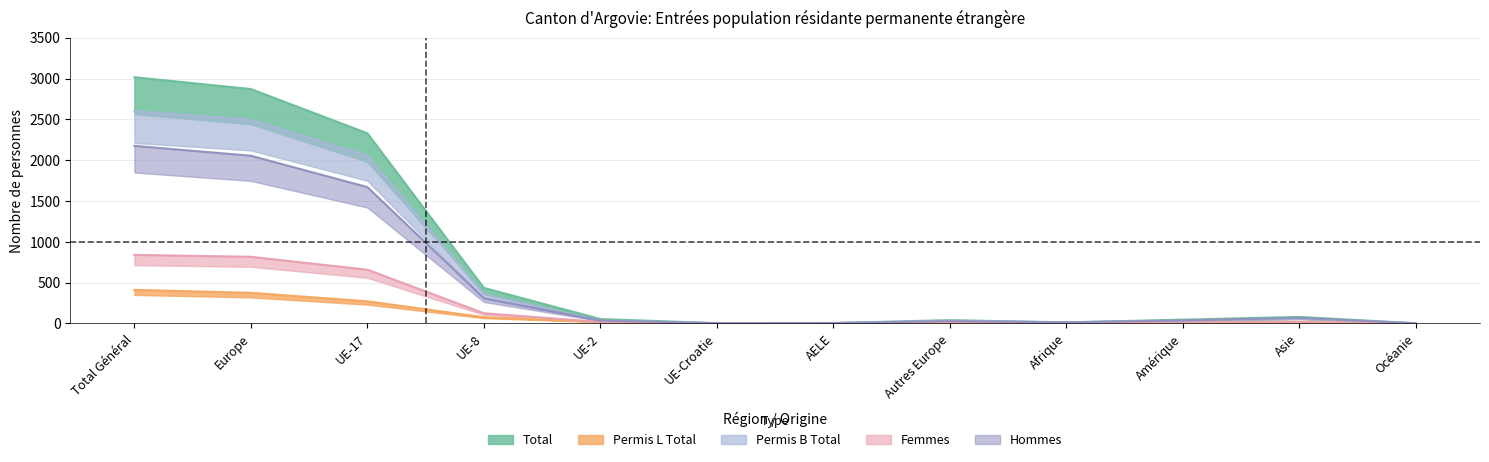

List the series in order of their peak value, lowest first.

Permis L Total, Femmes, Hommes, Permis B Total, Total